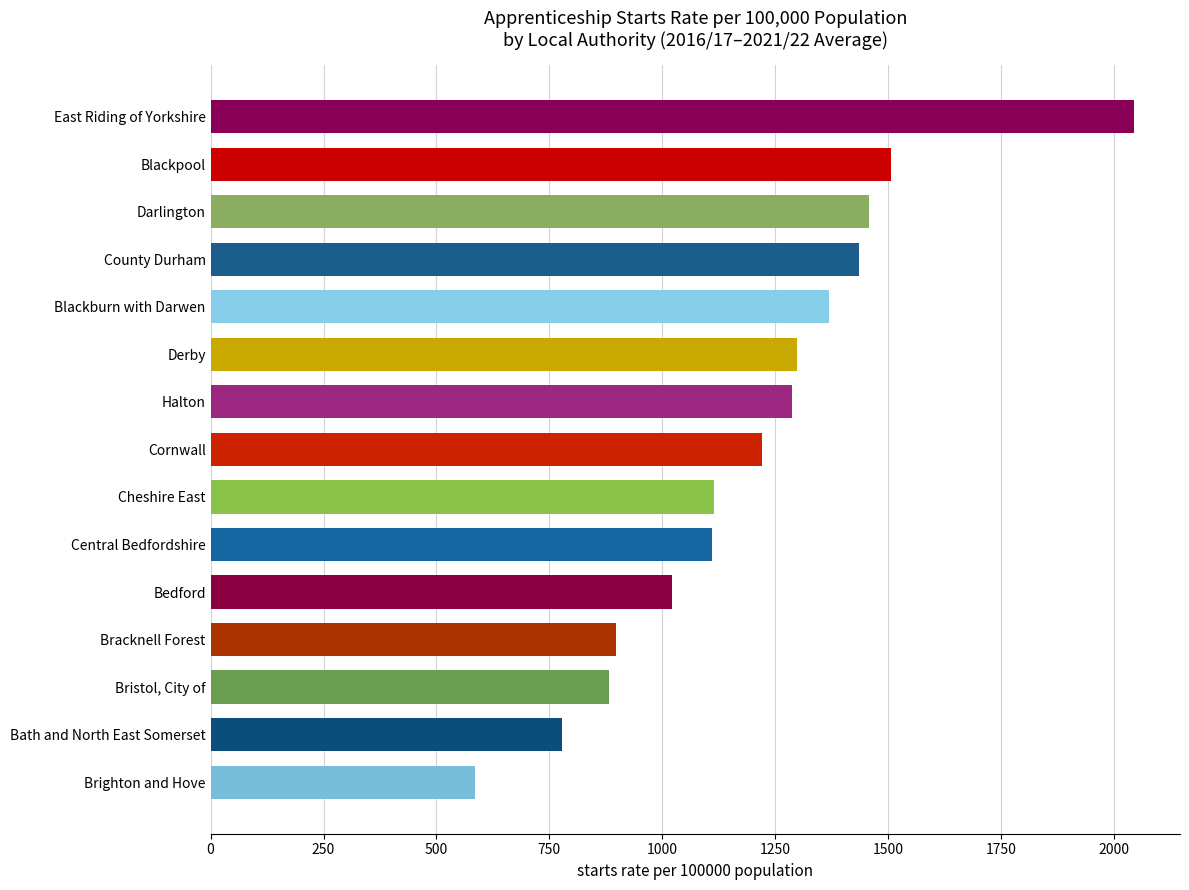

Is it true that the value at Blackpool is 1507.0?

True